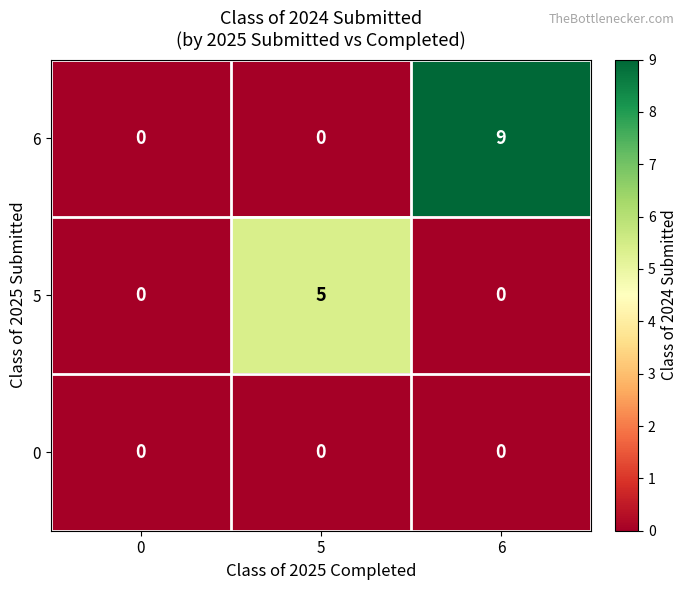

Rank the series by their average value, from lowest to highest.

0, 5, 6